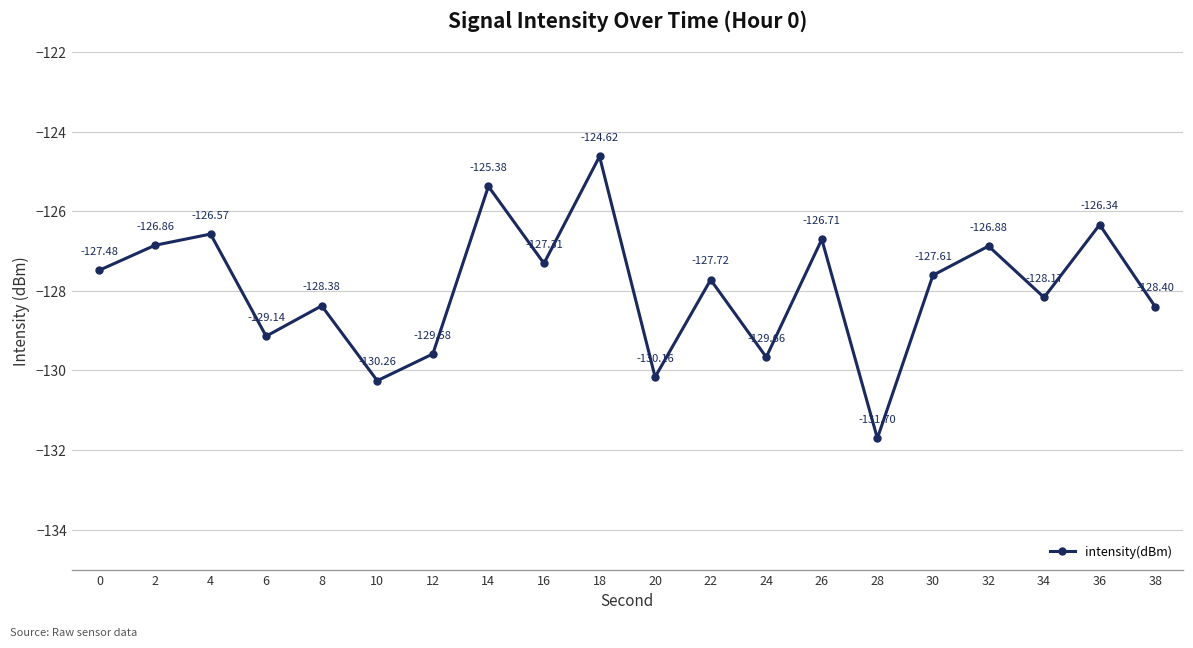

How many points are lower than both their immediate neighbors (excluding endpoints)?

7